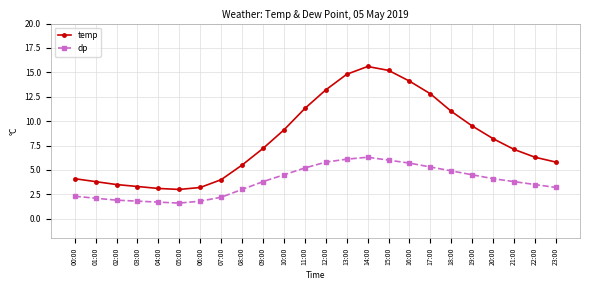

Between 07:00 and 14:00, which series saw the biggest shift?

temp